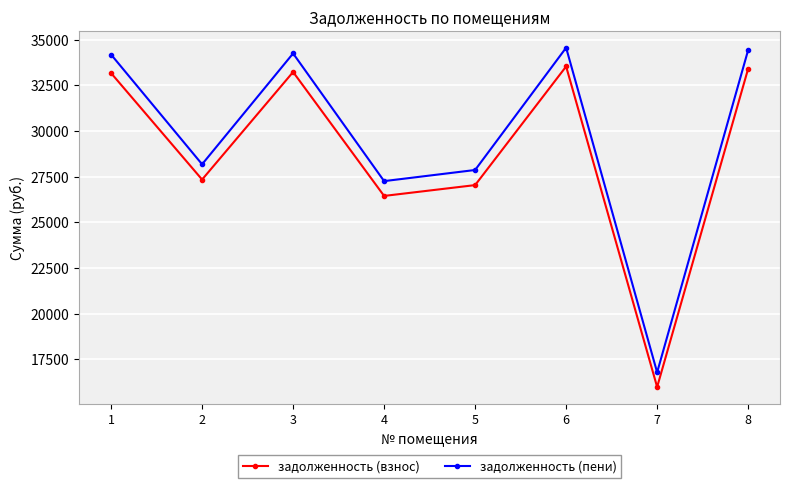

Is the value of задолженность (пени) at 4 greater than the value of задолженность (взнос) at 7?

Yes